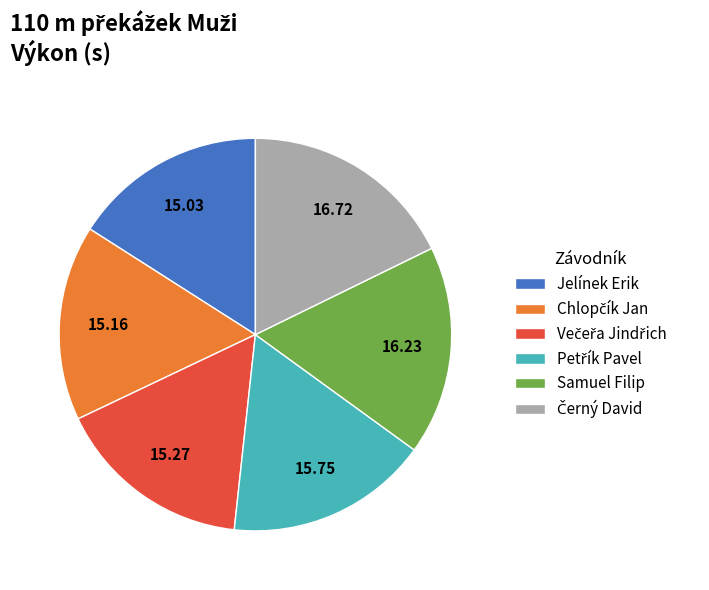

What is the ratio of the value at Jelínek Erik to the value at Samuel Filip?

0.9